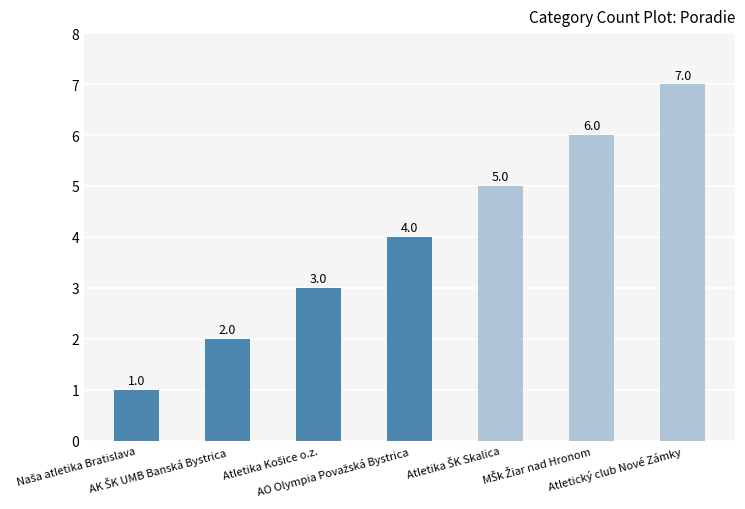

What is the difference between the maximum and second lowest values?

5